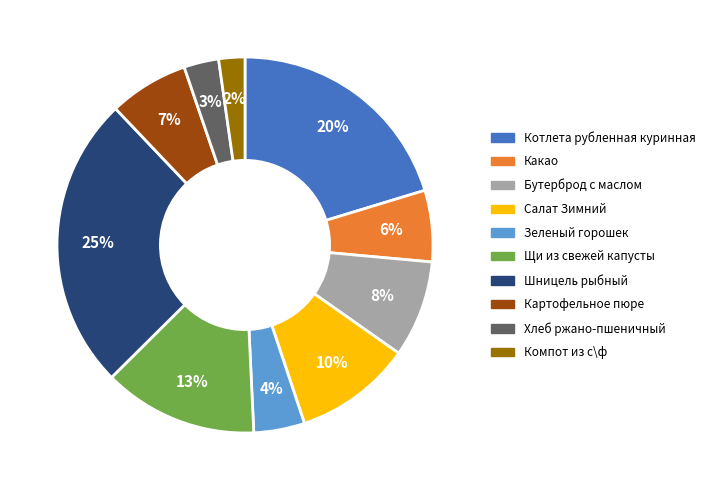

Does Зеленый горошек account for over 50% of the chart?

No